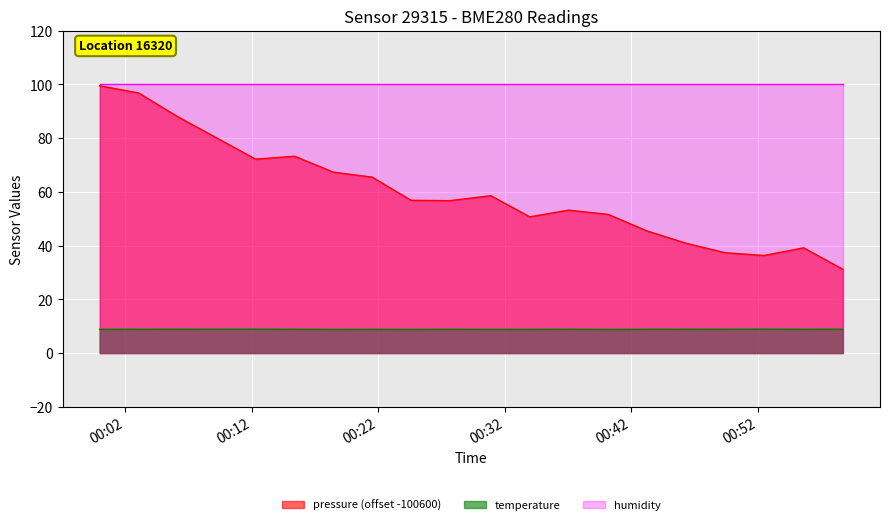

Rank the series by their average value, from lowest to highest.

temperature, pressure (offset -100600), humidity